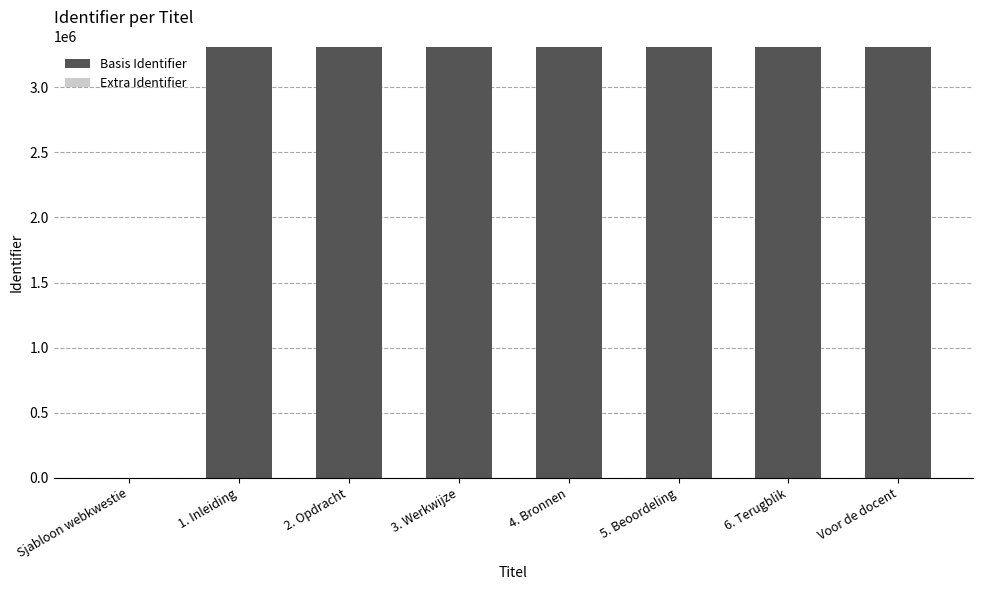

The value of Basis Identifier at 1. Inleiding is 5032291. True or false?

False